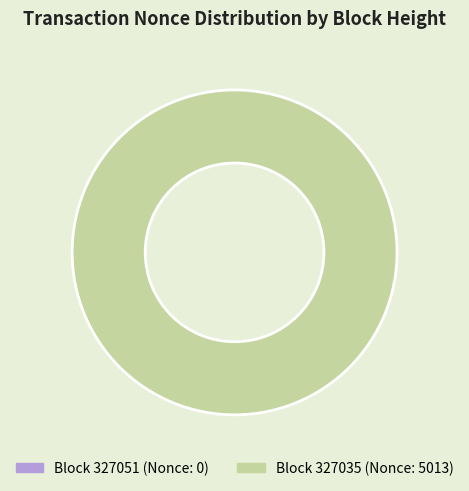

Which slice is the largest?

327035